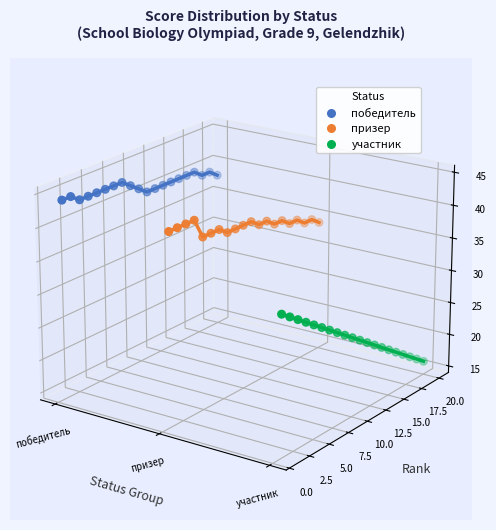

What are all the series names shown in the legend?

победитель, призер, участник